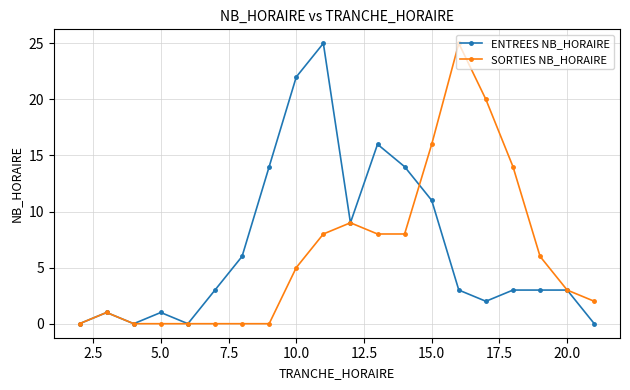

What is the maximum value shown in the chart?

25